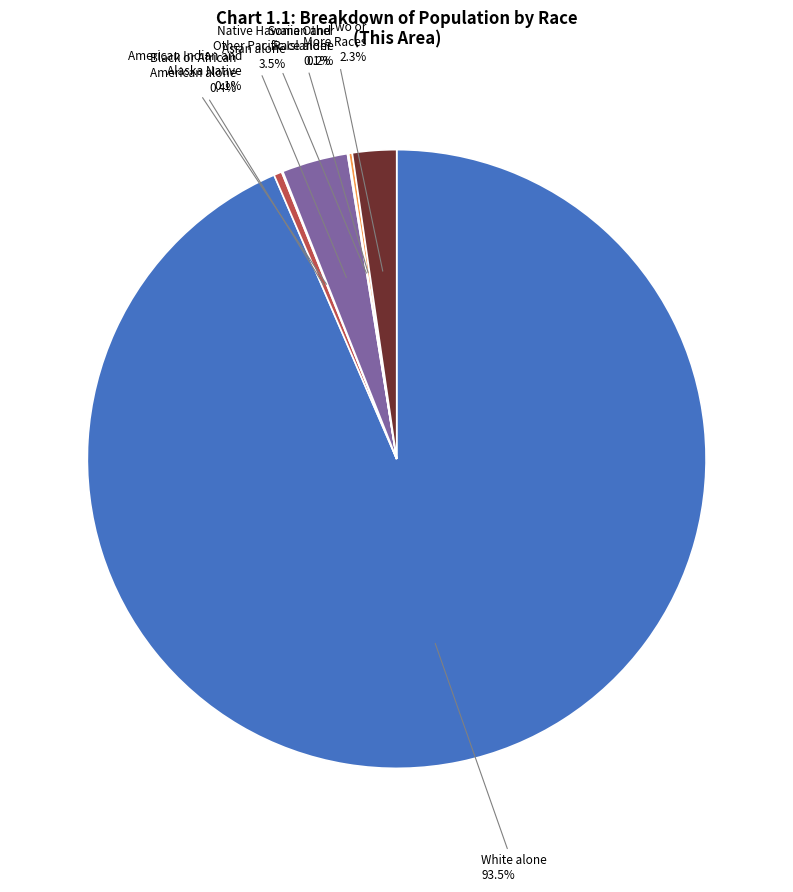

Which has a higher value, Black or African American alone 0.4% or Two or More Races 2.3%?

Two or More Races 2.3%